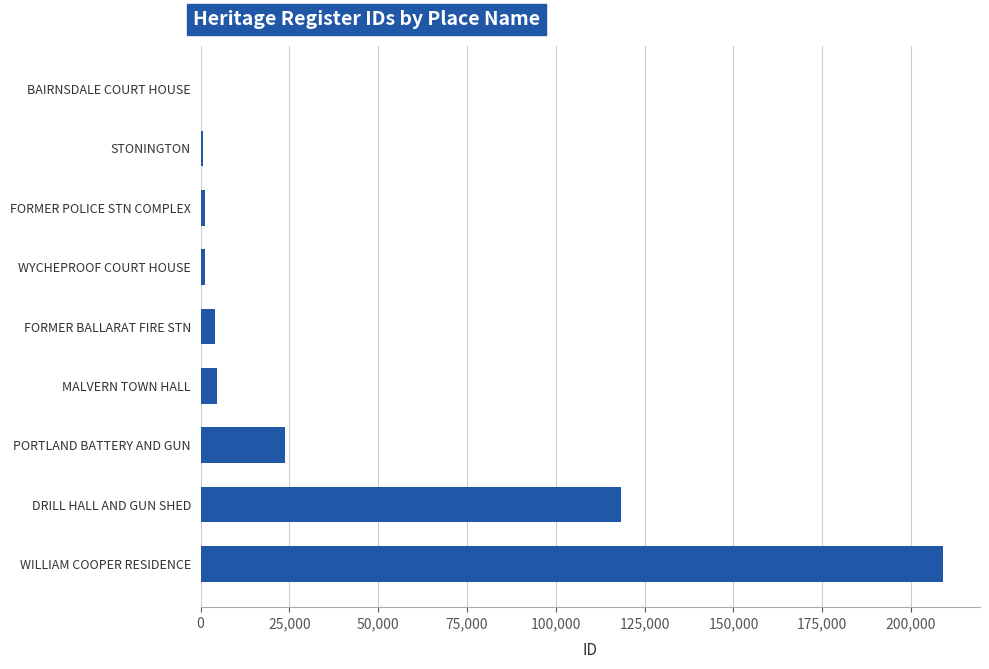

What is the sum of all values?

363075